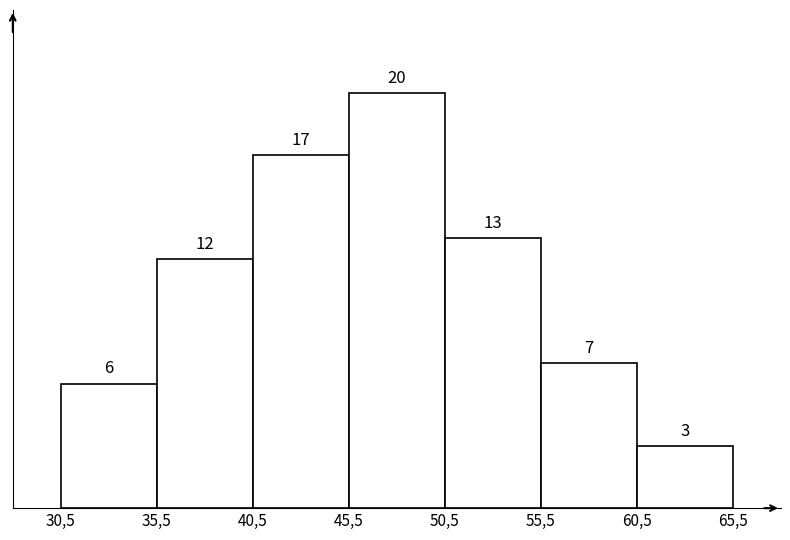

Reading right to left, what are all the values shown in this chart?

60,5=3	55,5=7	50,5=13	45,5=20	40,5=17	35,5=12	30,5=6